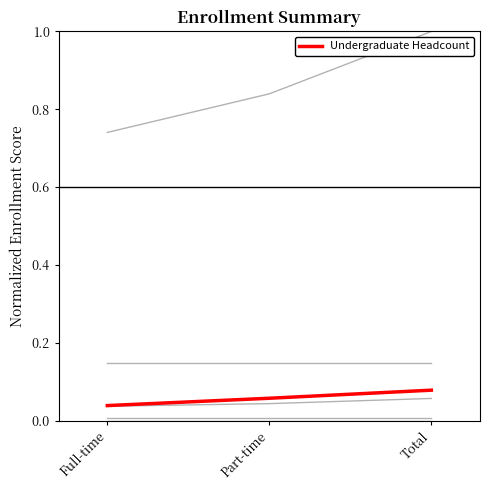

Which label corresponds to the largest value in the chart?

Total